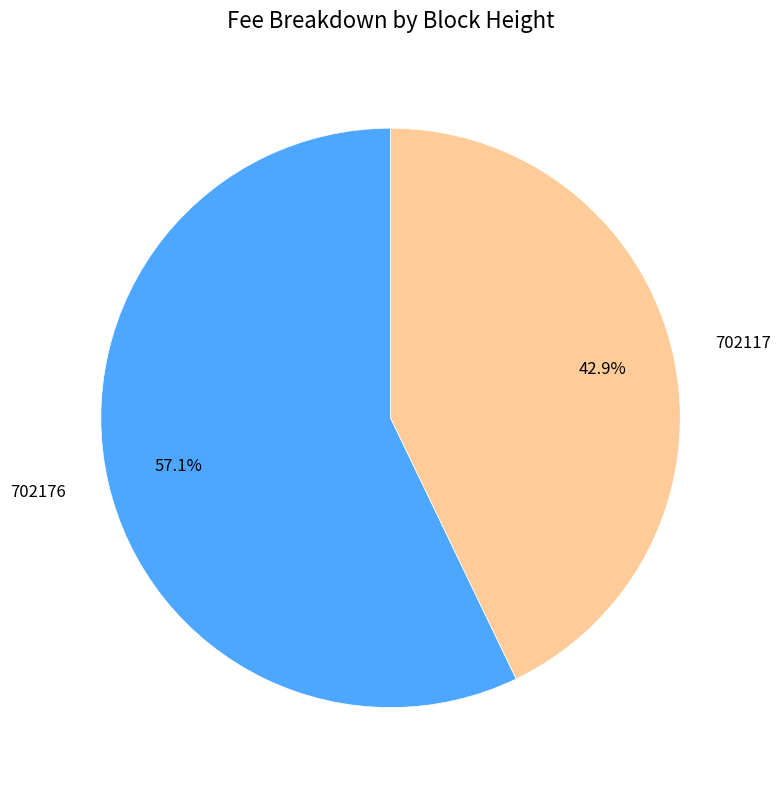

True or false: 702117 accounts for 50% of the total.

False